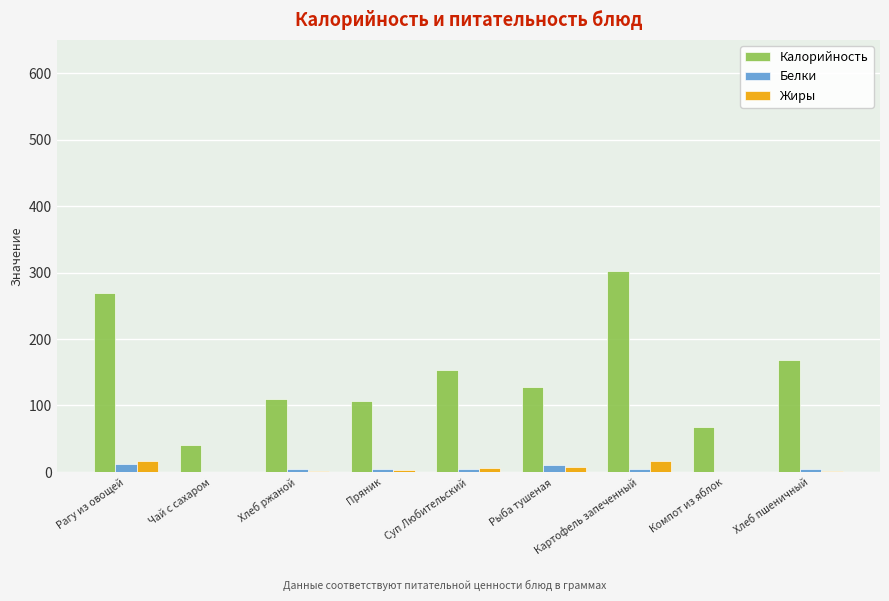

Is it true that Калорийность equals 107 at Пряник?

True